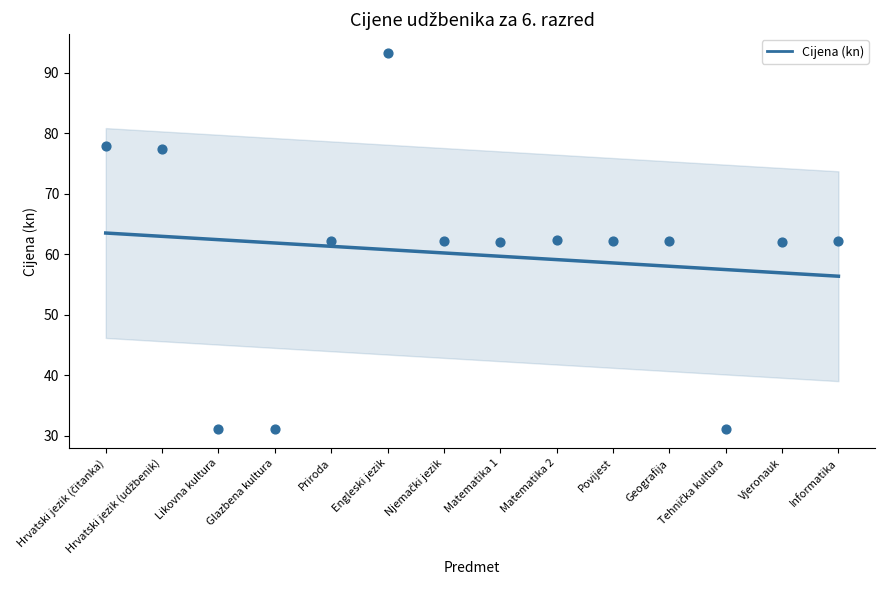

What is the range of Y values (max minus min)?

62.2